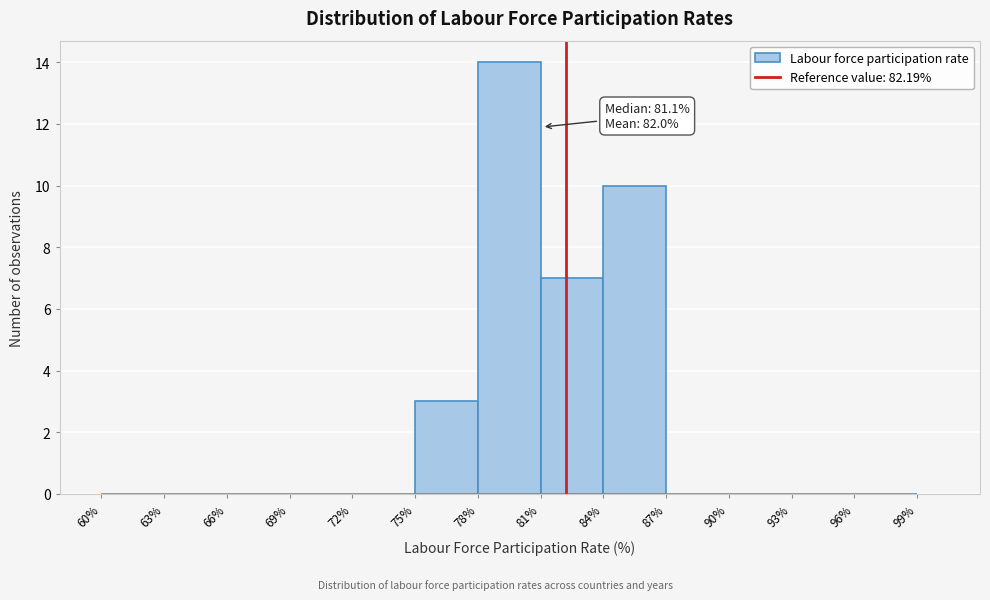

Over which range of the x-axis is the bar tallest?

78% to 81%